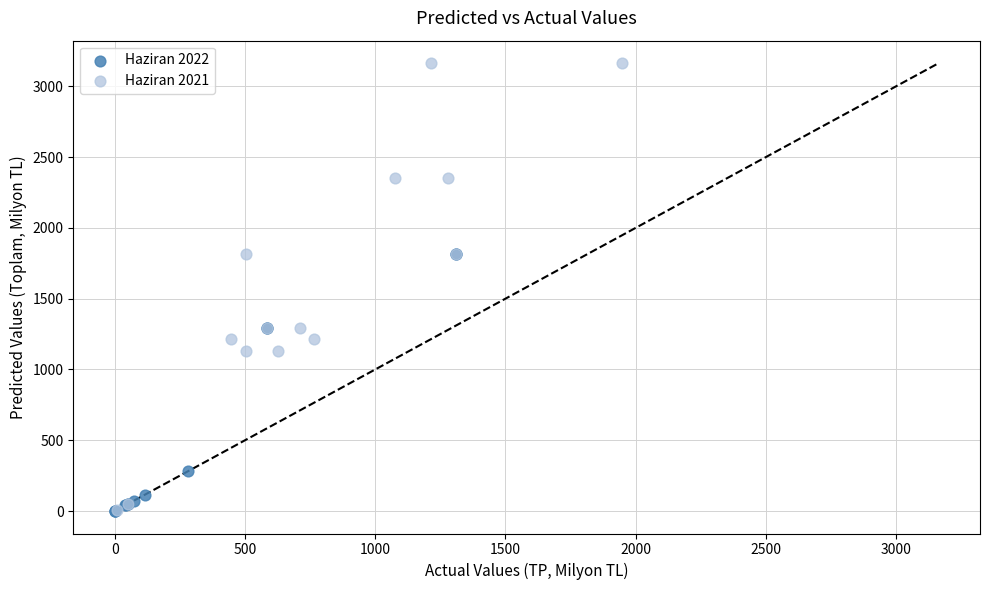

Which series reaches the maximum Y coordinate?

Haziran 2021